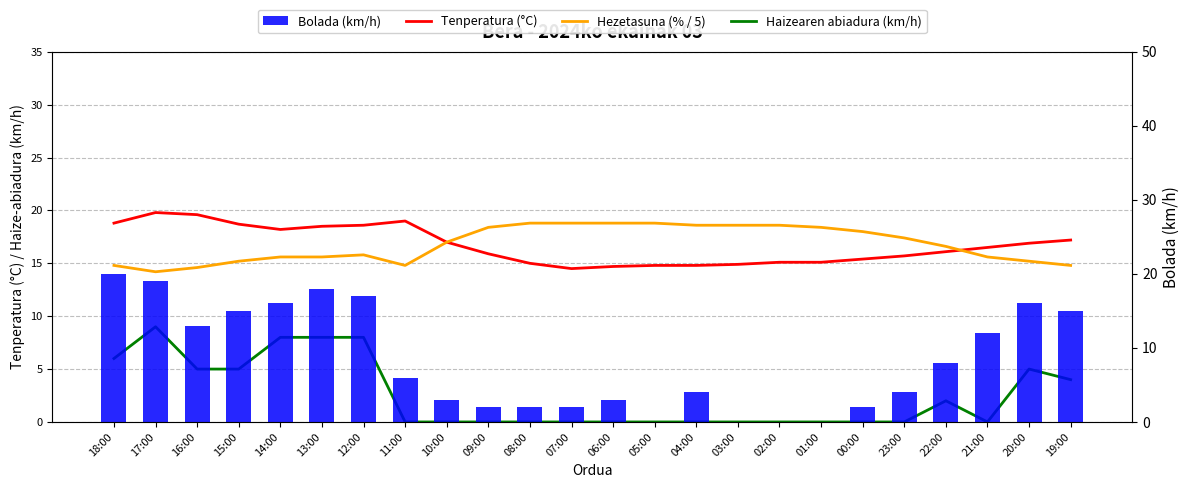

How many positive values does the Haizearen abiadura (km/h) series have?

10